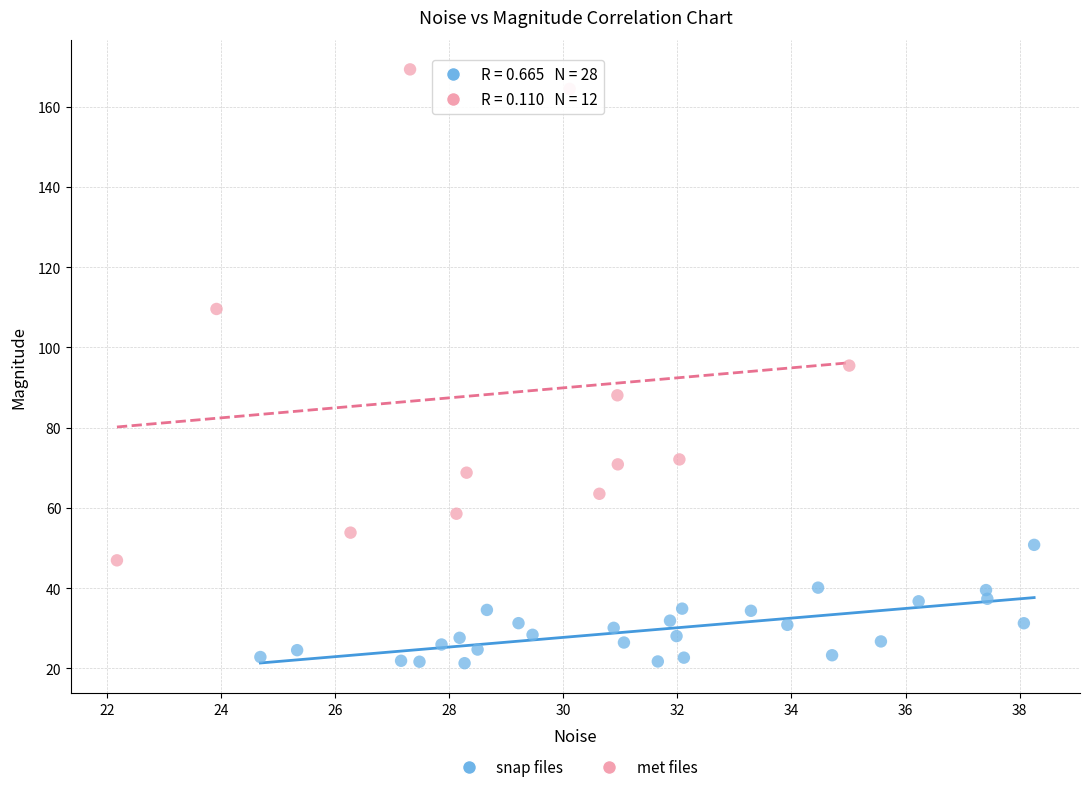

Which series contains the highest Y value?

met files